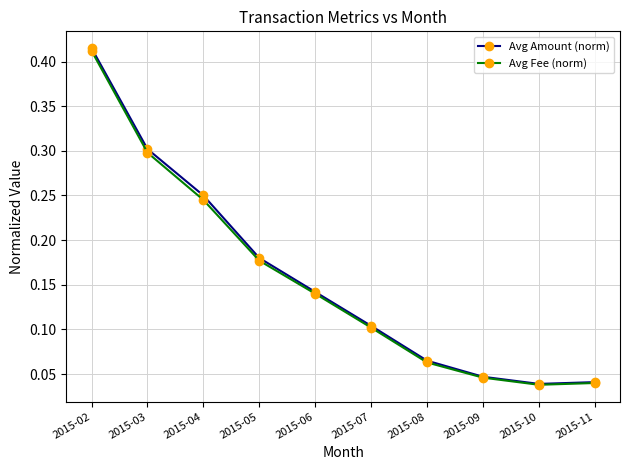

At how many categories does at least one series exceed 0?

10